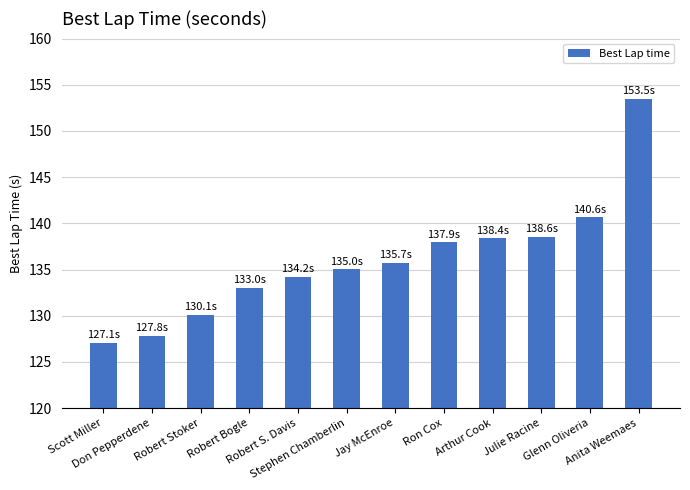

What is the value of the 11th bar from the left?

140.6